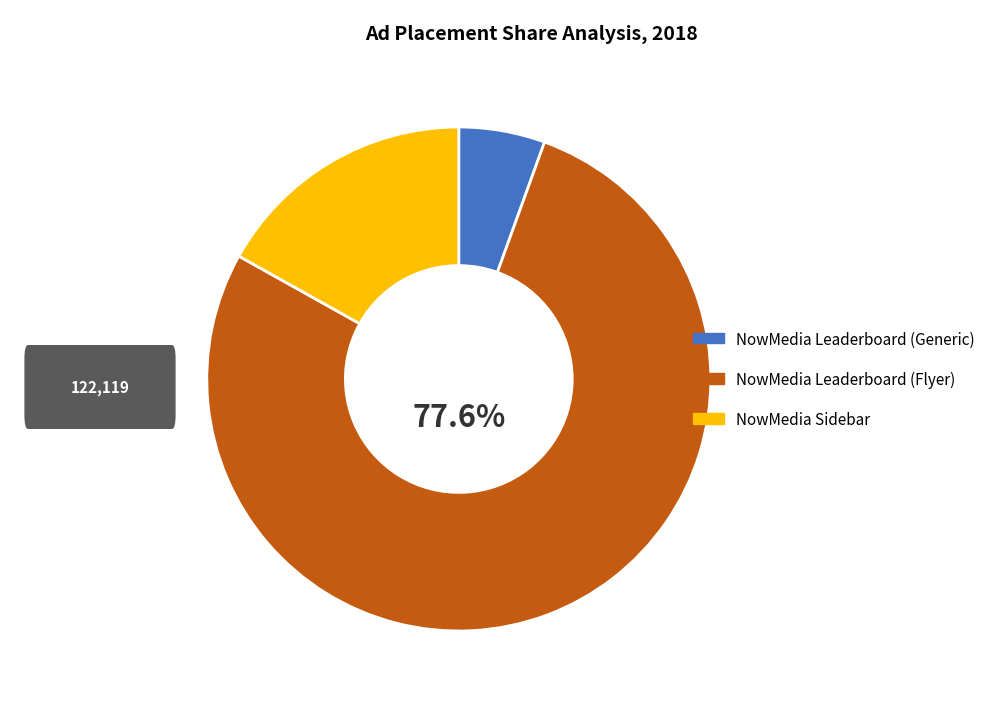

Does any single category account for the majority?

Yes